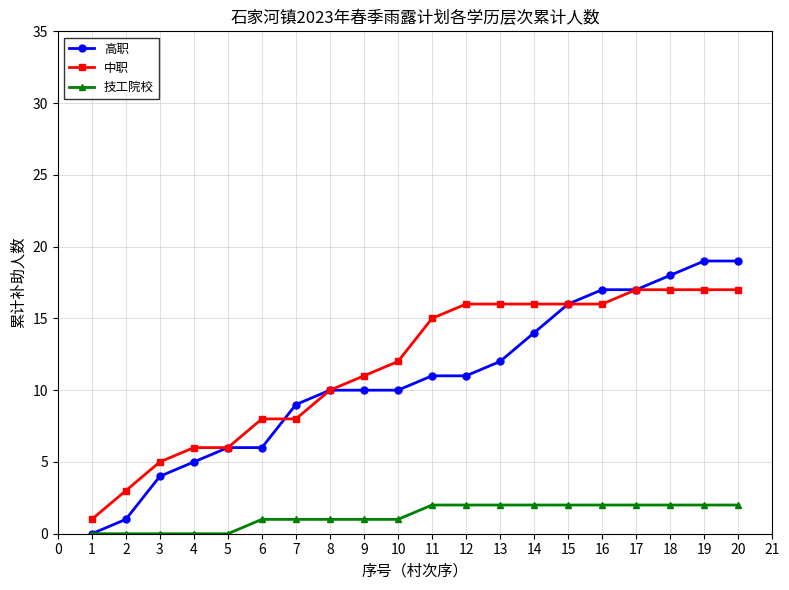

What are all the series names shown in the legend?

高职, 中职, 技工院校